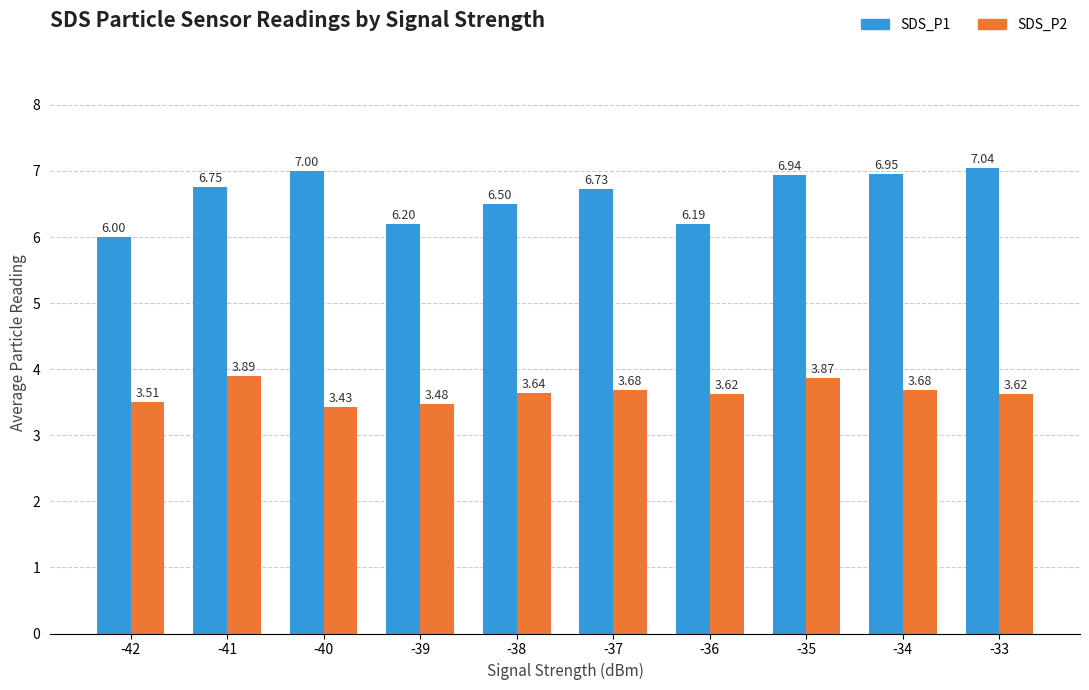

Rank the series by their maximum value, from highest to lowest.

SDS_P1, SDS_P2